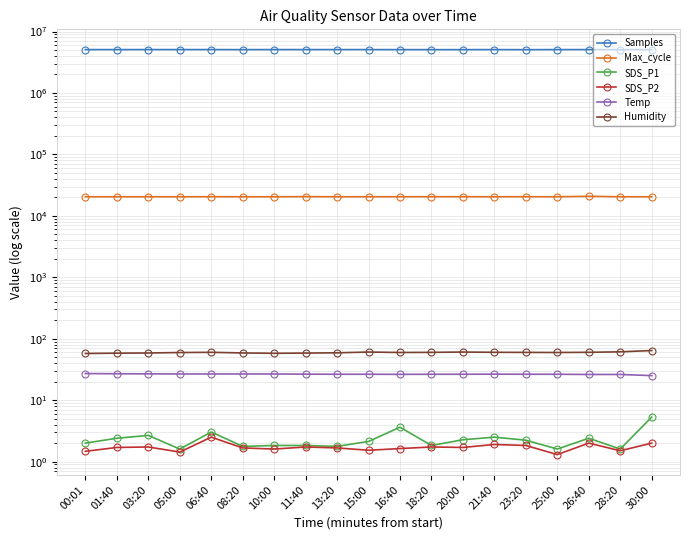

Which has a higher value, 00:01 or 30:00?

00:01